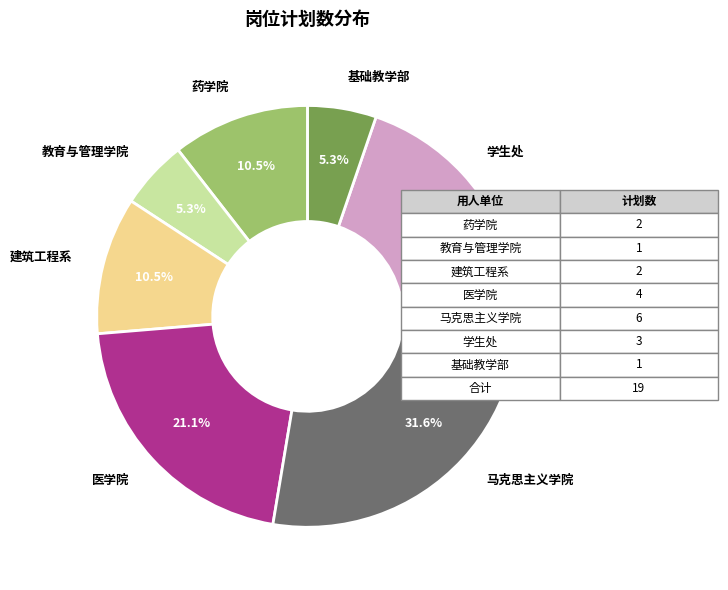

Which has a higher value, 基础教学部 or 药学院?

药学院